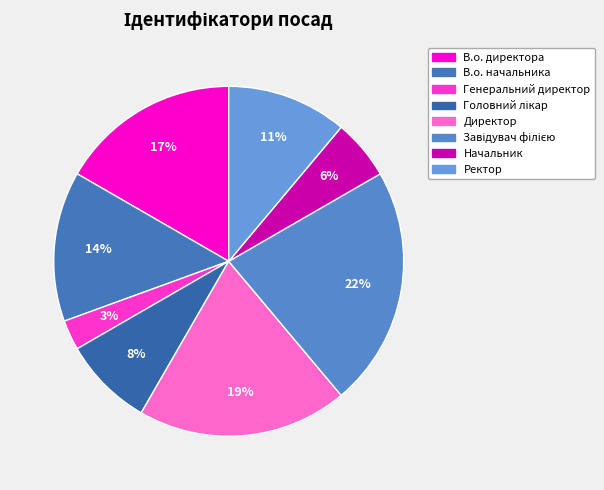

To the nearest percent, what is the combined percentage of Ректор and Начальник?

17%